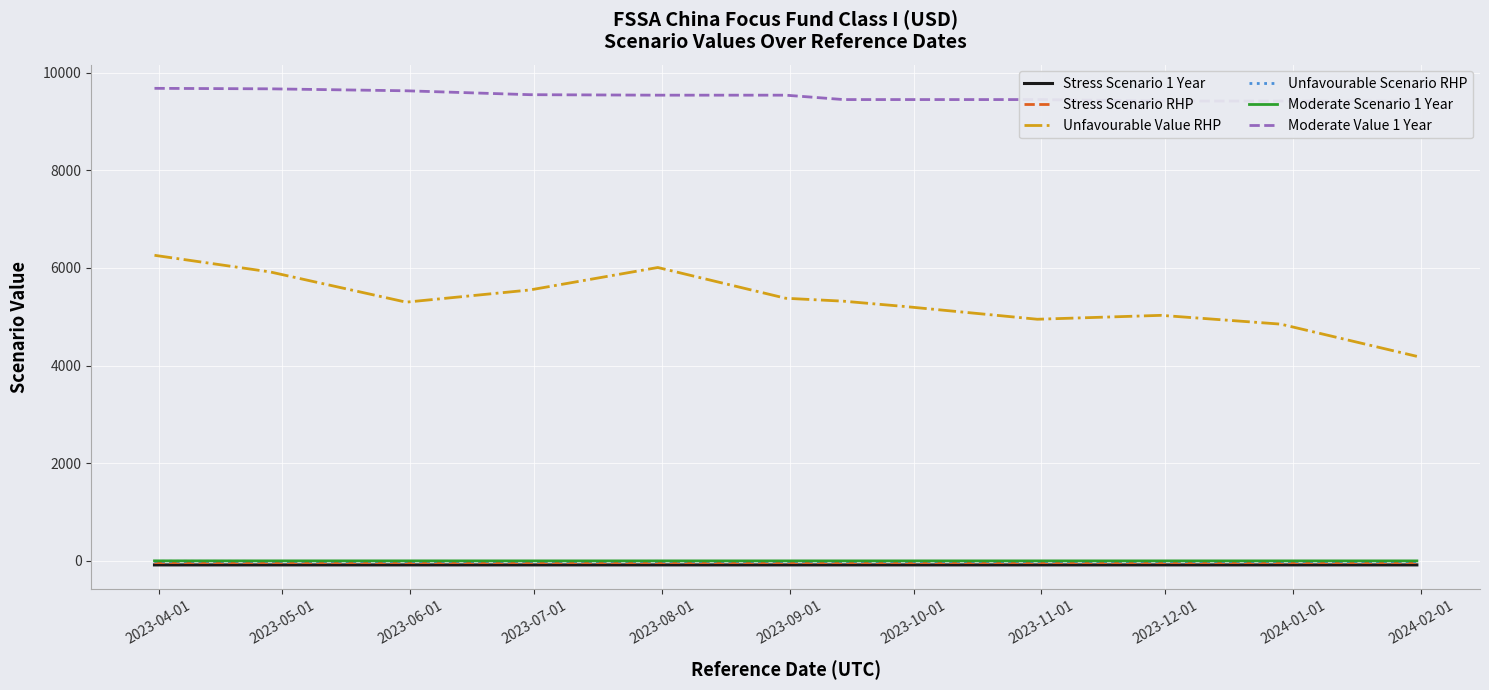

True or false: Moderate Value 1 Year and Unfavourable Value RHP cross at least once.

False